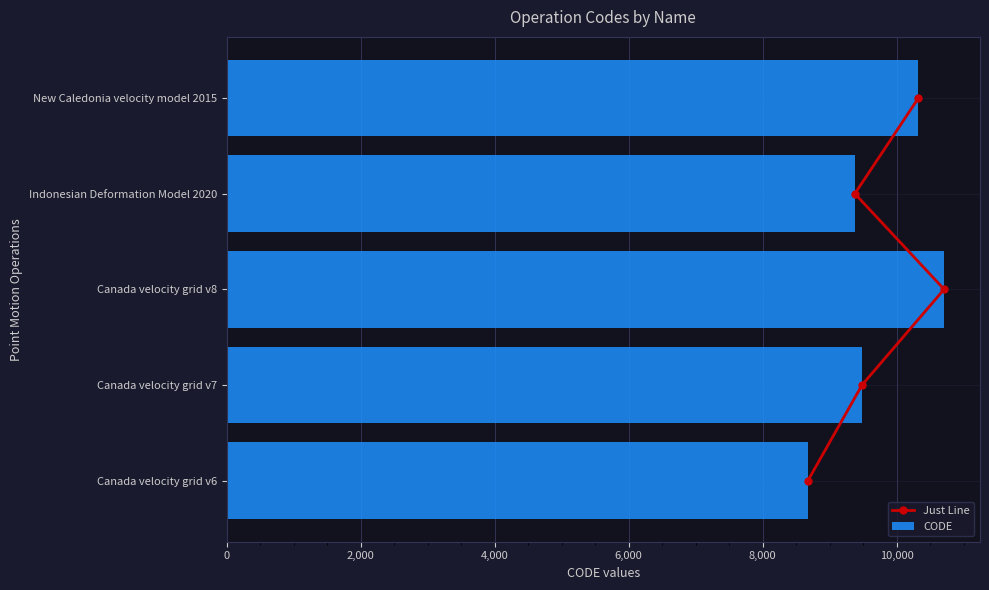

Which category has the lowest value in the CODE series?

Canada velocity grid v6